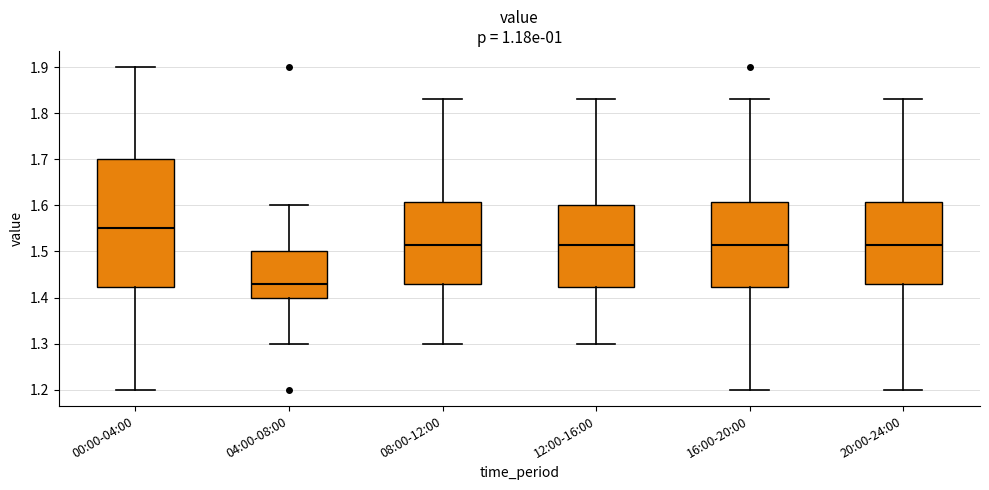

Which box is the tallest, from its lower edge to its upper edge?

00:00-04:00